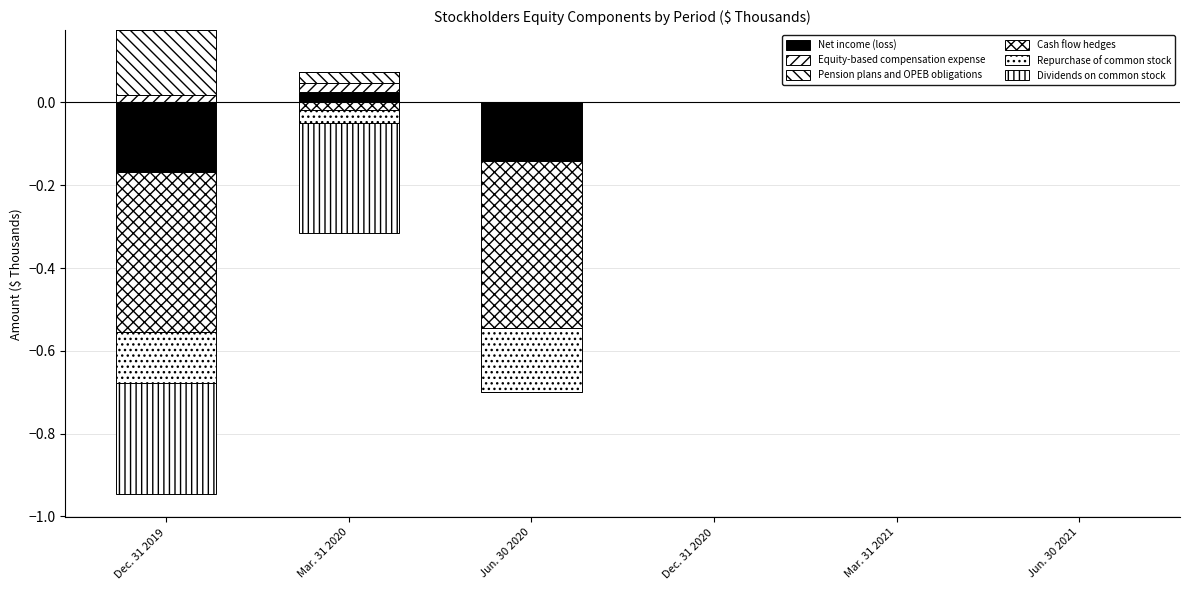

What is the maximum value shown in the chart?

0.2